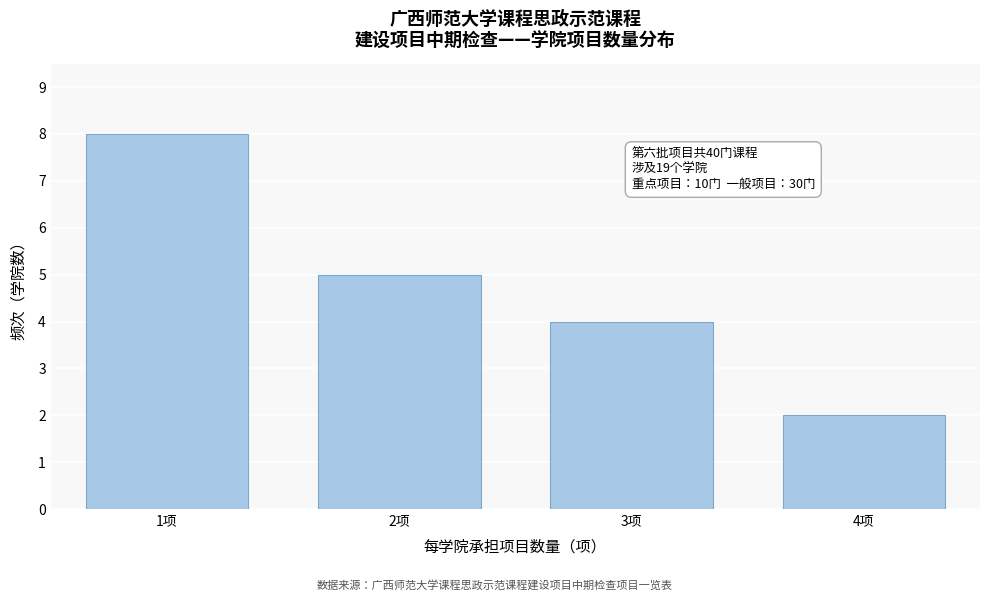

Reading left to right, extract all data points from this chart.

1项=8	2项=5	3项=4	4项=2